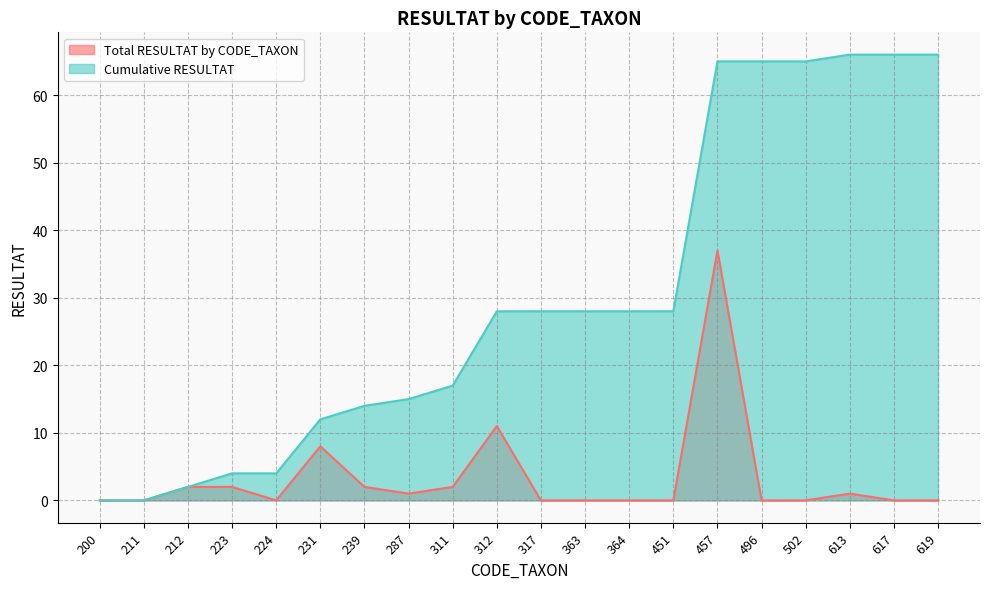

At which label is Total RESULTAT by CODE_TAXON closest to 18?

312